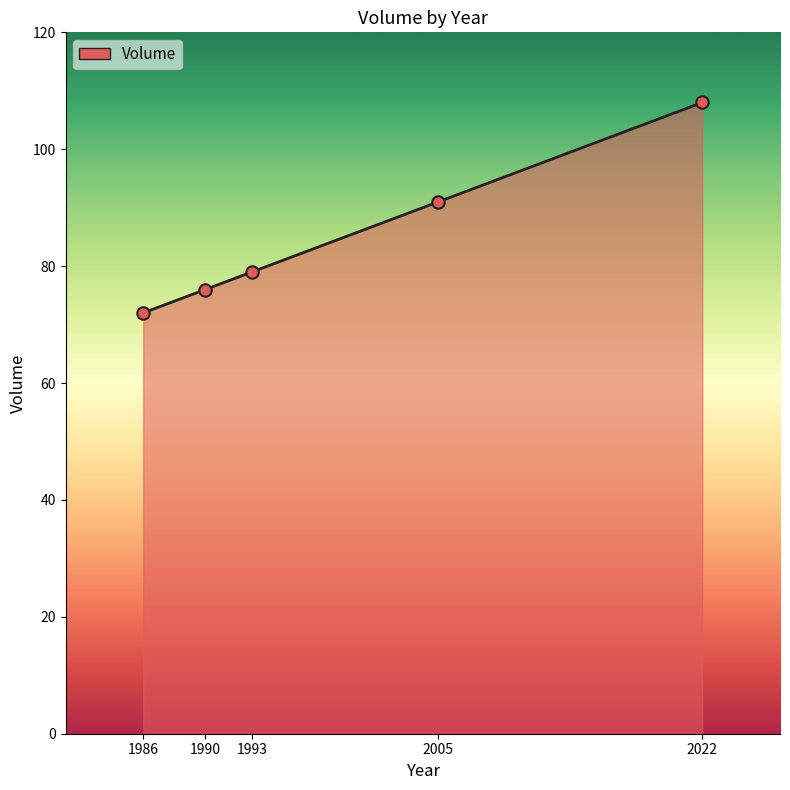

Between 2005 and 2022, which is larger?

2022